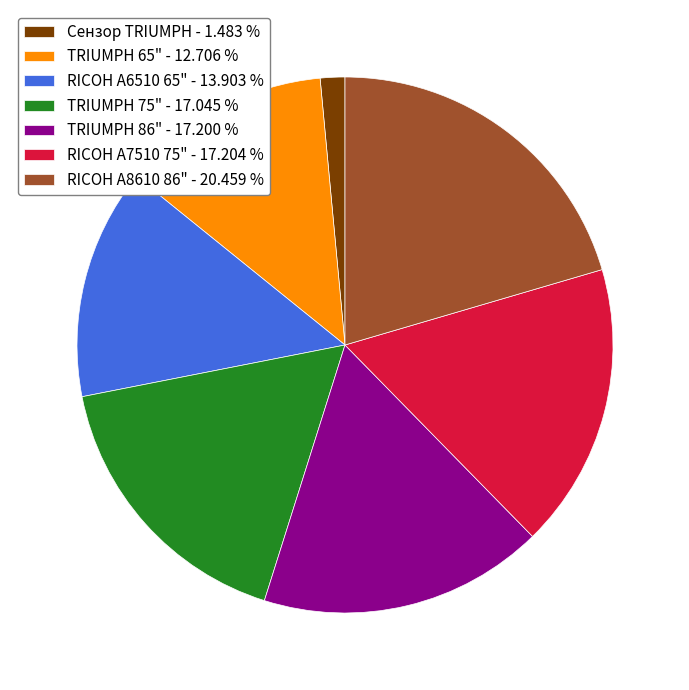

Between RICOH A7510 75" and RICOH A6510 65", which is larger?

RICOH A7510 75"